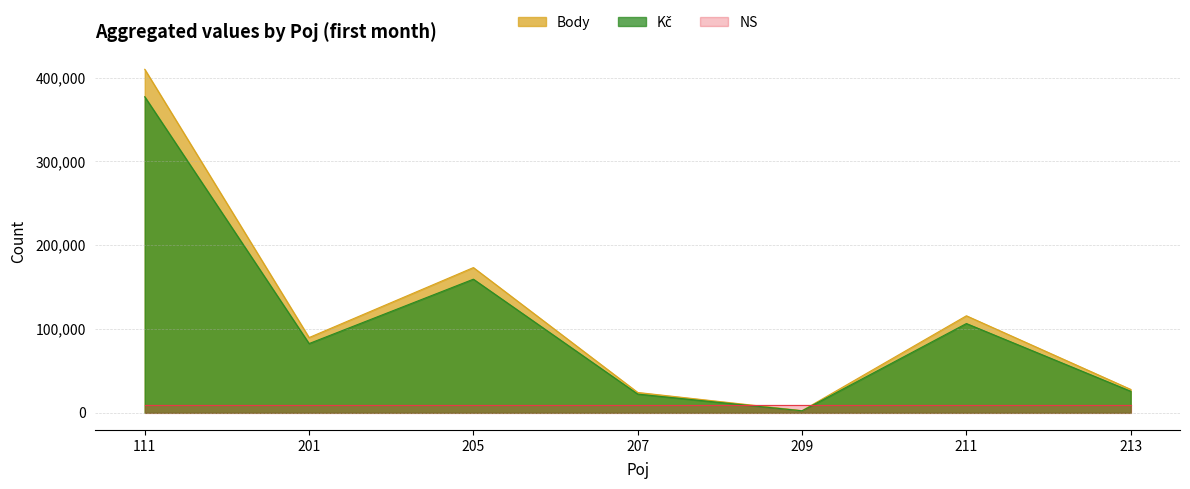

What is the smallest value displayed?

2344.2